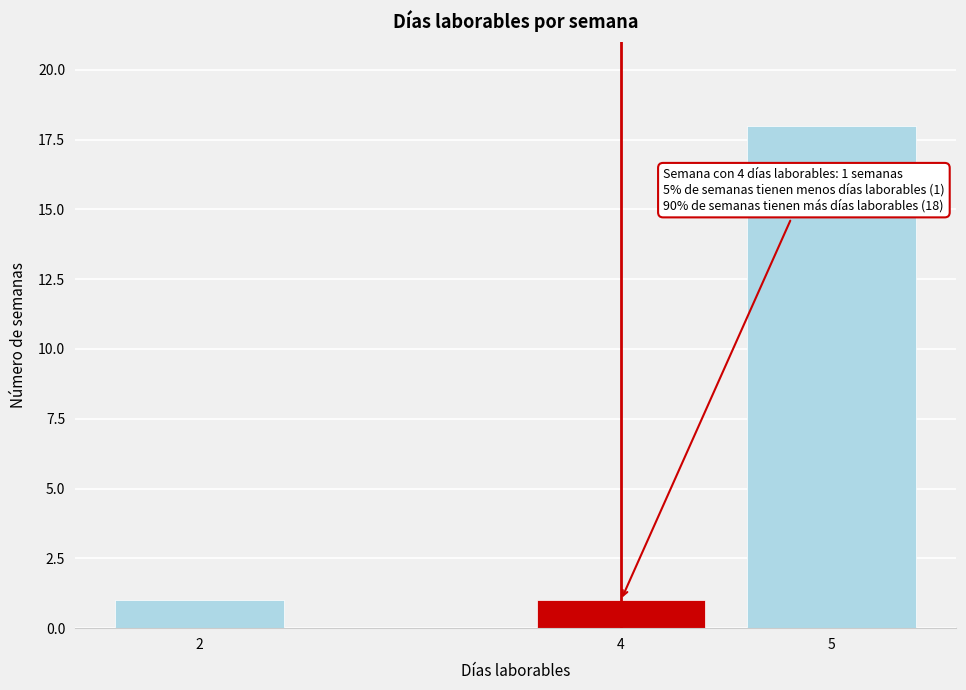

Reading left to right, what are all the values shown in this chart?

1	1	18